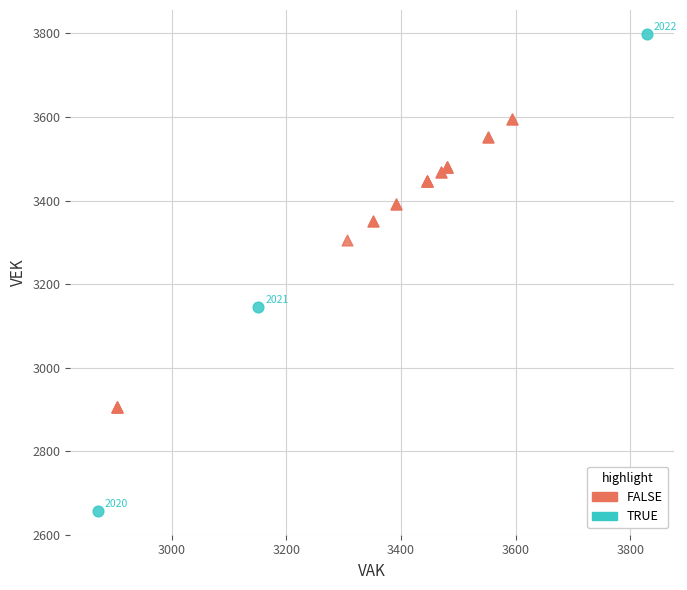

Which series has the widest spread of Y values?

TRUE